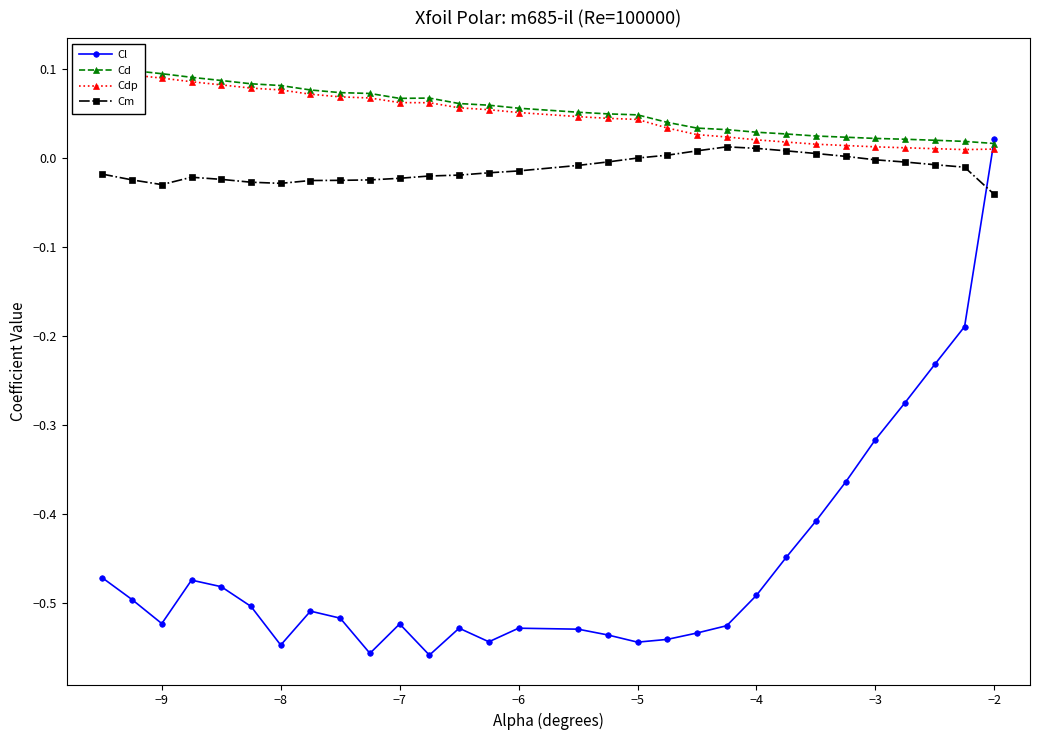

The value of Cl at −4 is -0.7. True or false?

False